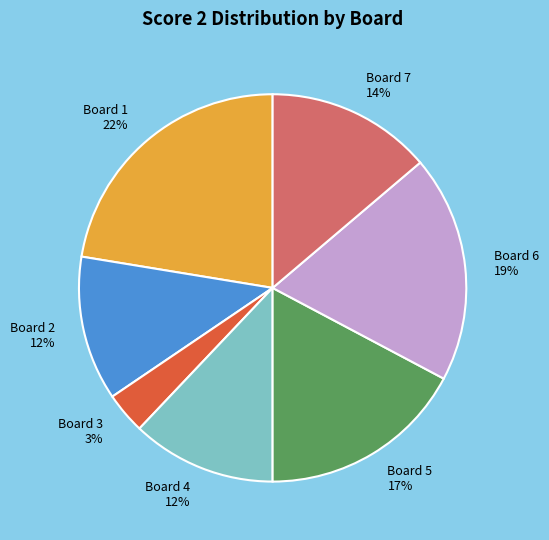

Is the sum of Board 3 and Board 6 greater than half?

No